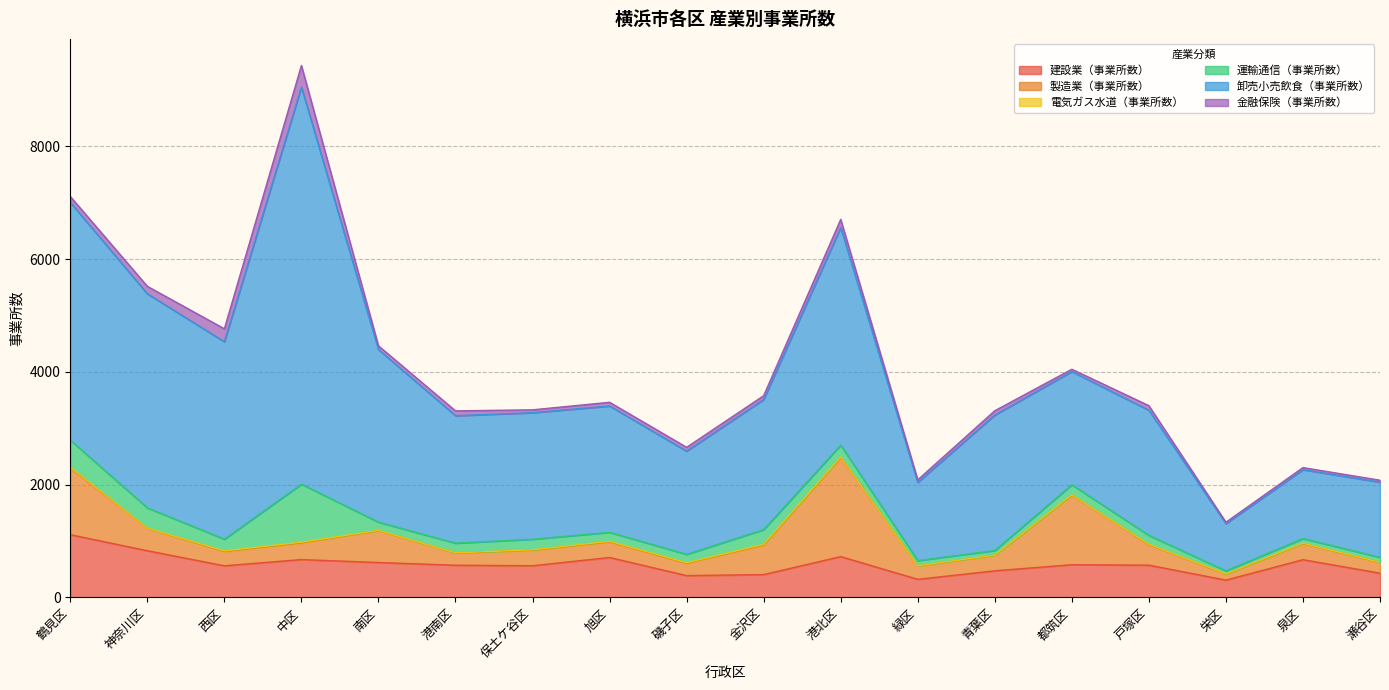

True or false: 建設業（事業所数） has a value of 723 at 港北区.

True